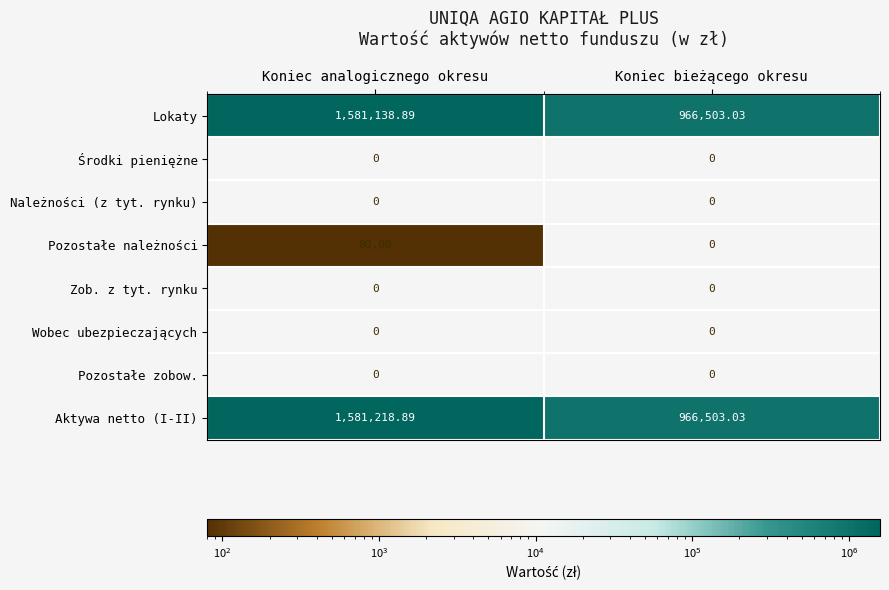

List the labels in order of Lokaty value, smallest first.

Koniec bieżącego okresu, Koniec analogicznego okresu